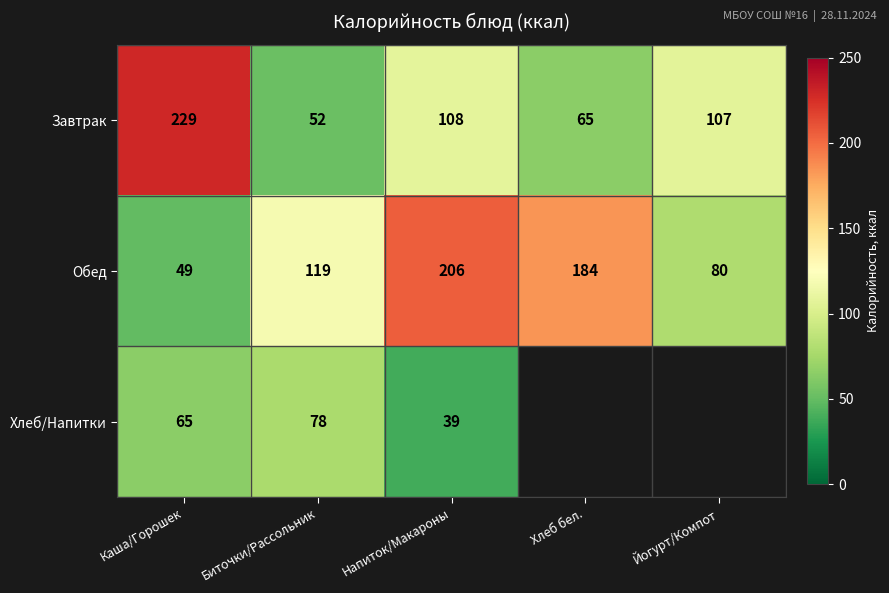

Which category has the highest value in the Завтрак series?

Каша/Горошек